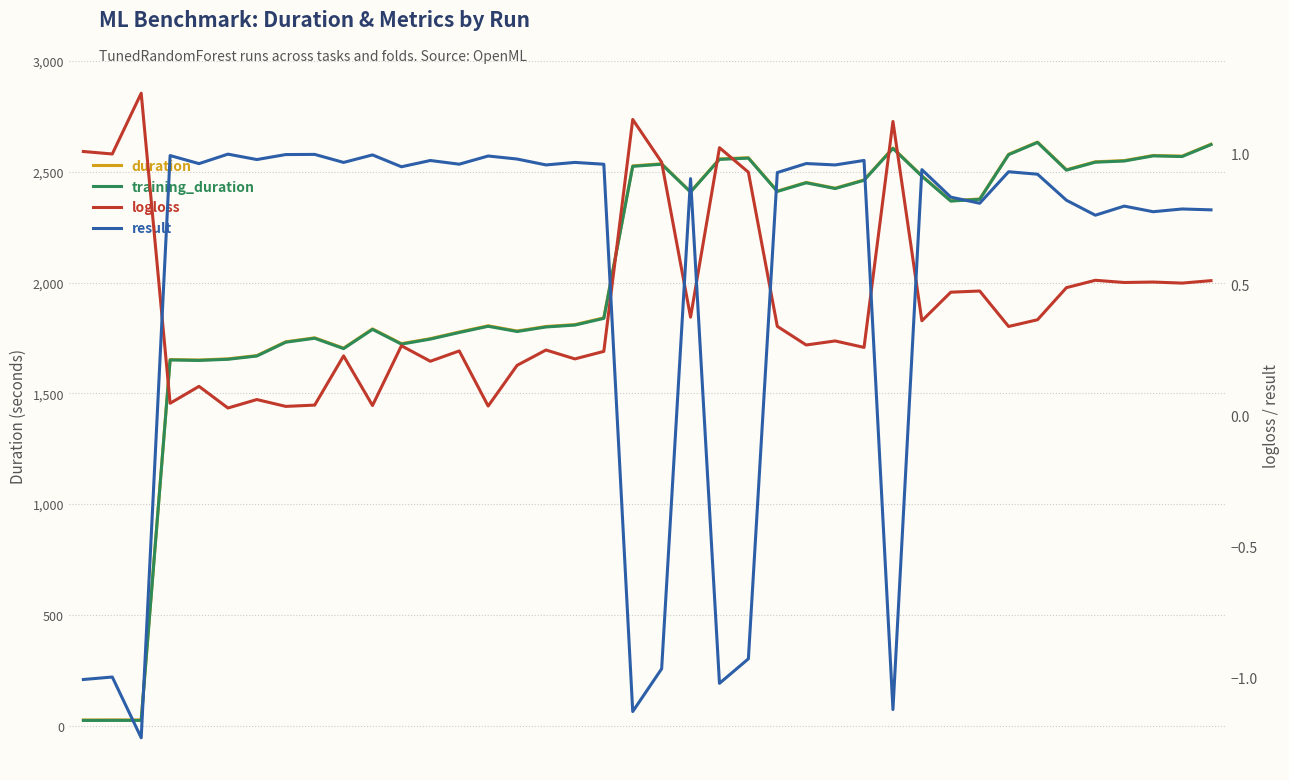

At which label does training_duration first exceed 2375?

19